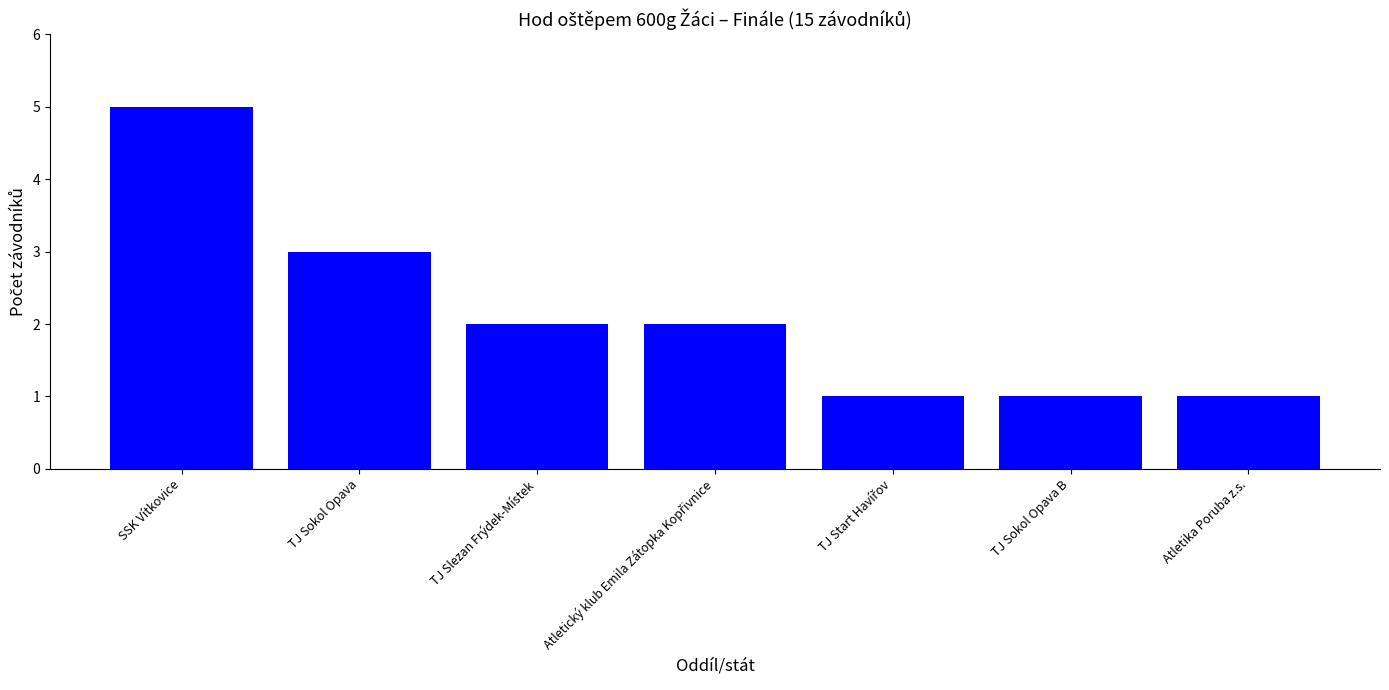

What is the maximum value shown in the chart?

5